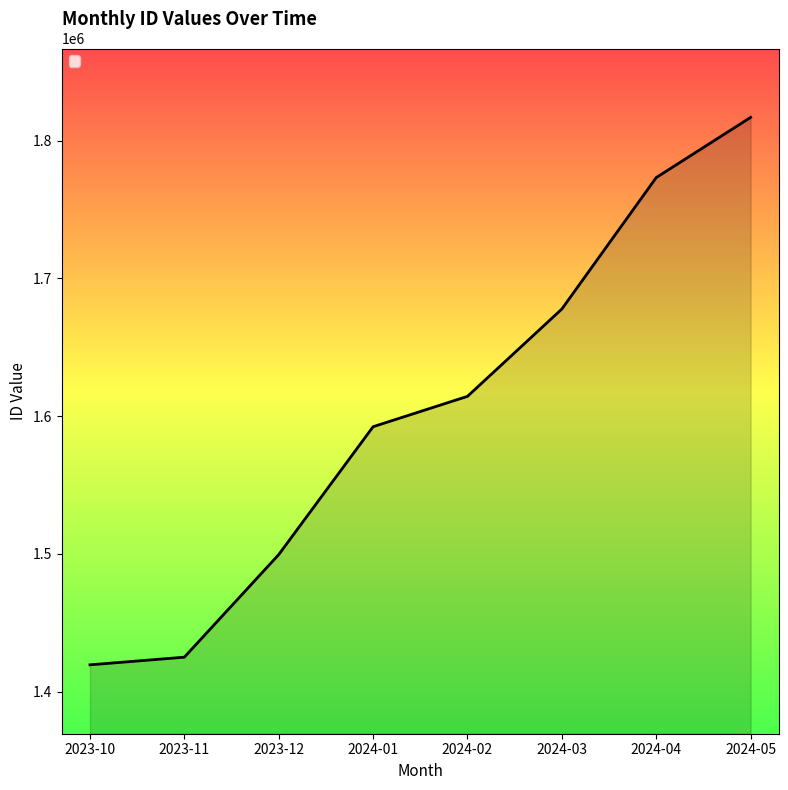

What is the difference between the maximum and minimum values?

397307